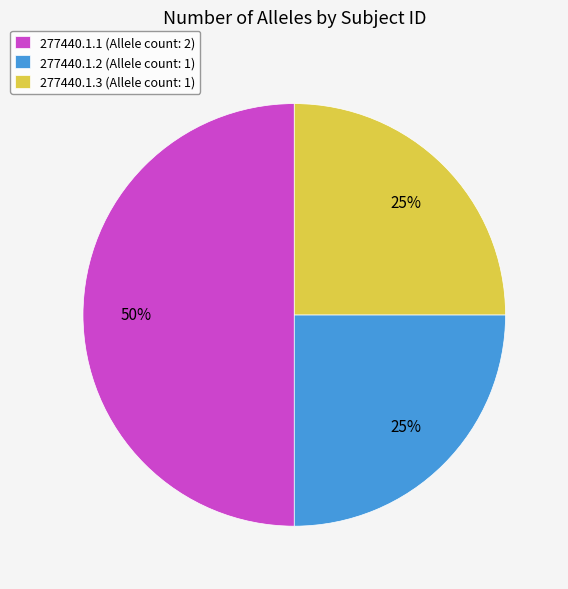

The 277440.1.3 slice represents 25% of the pie. True or false?

True